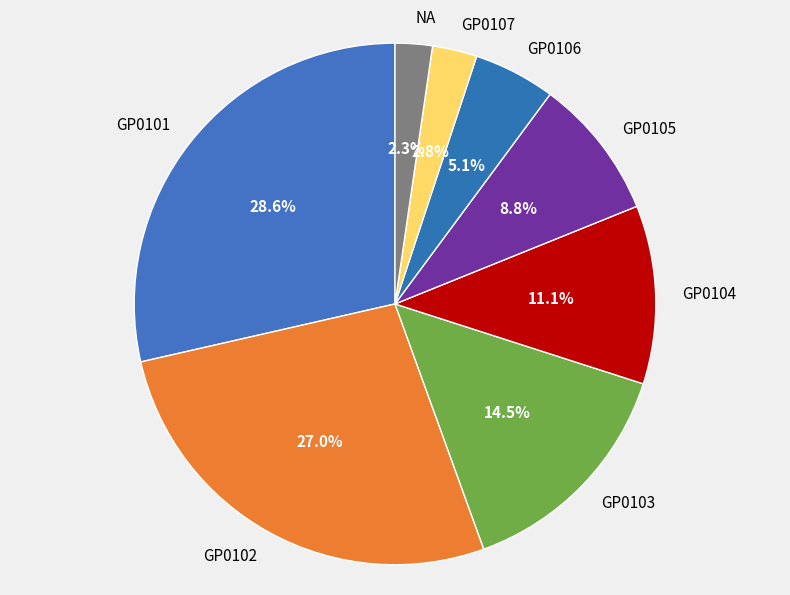

To the nearest percent, what portion does GP0101 represent?

29%